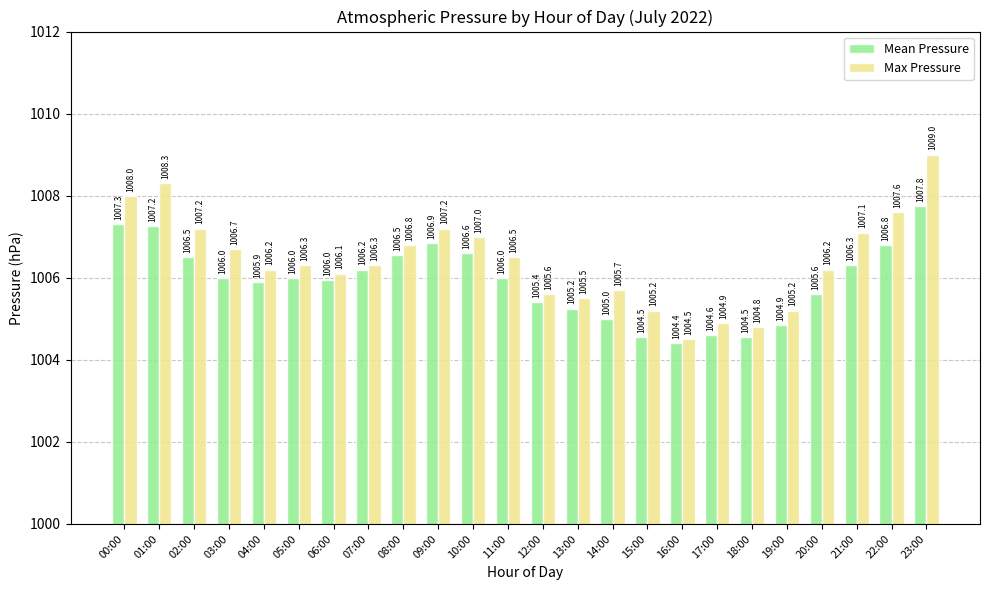

Which series has the largest range (max minus min)?

Max Pressure